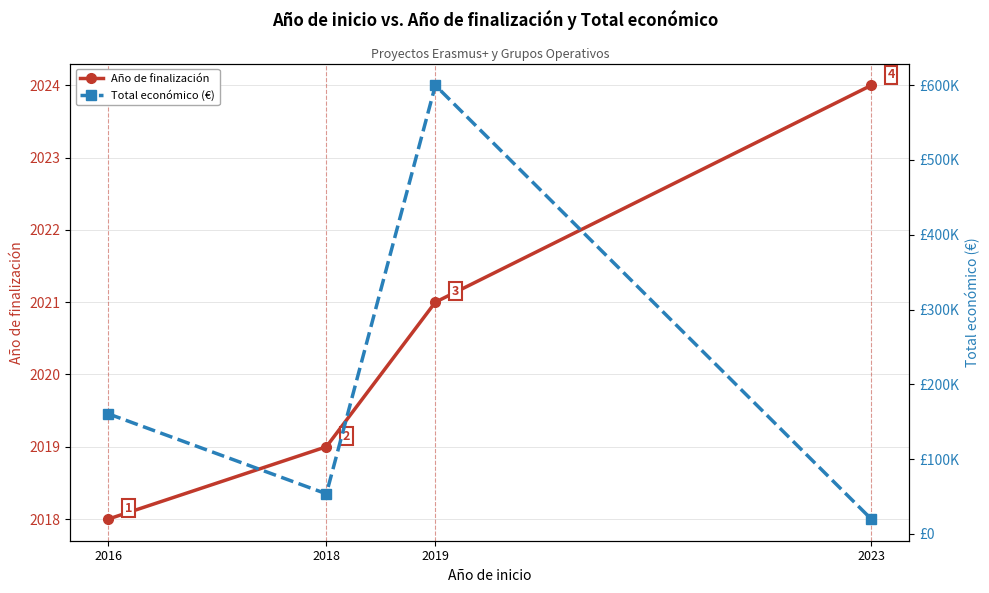

Which series has the largest range (max minus min)?

Total económico (€)